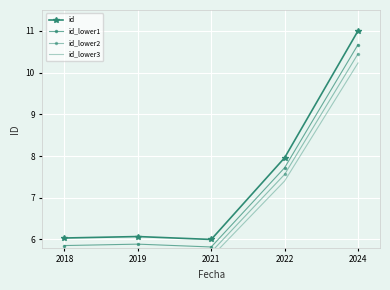

Where is id_lower3 nearest to the value 7?

2022